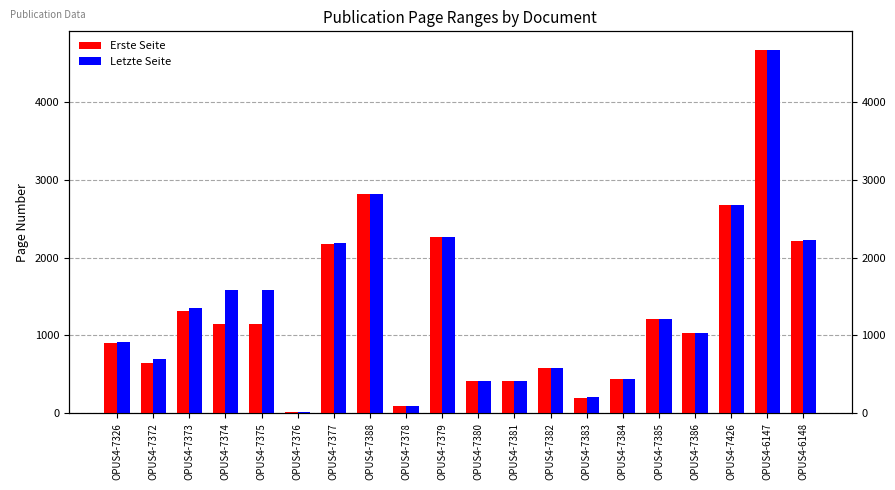

What is the sum of the Erste Seite values at OPUS4-7373 and OPUS4-7372?

1966